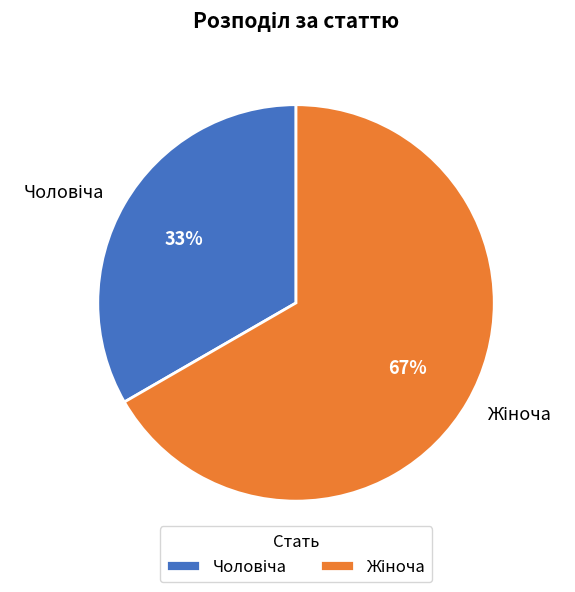

Is there any slice that represents more than half of the pie?

Yes